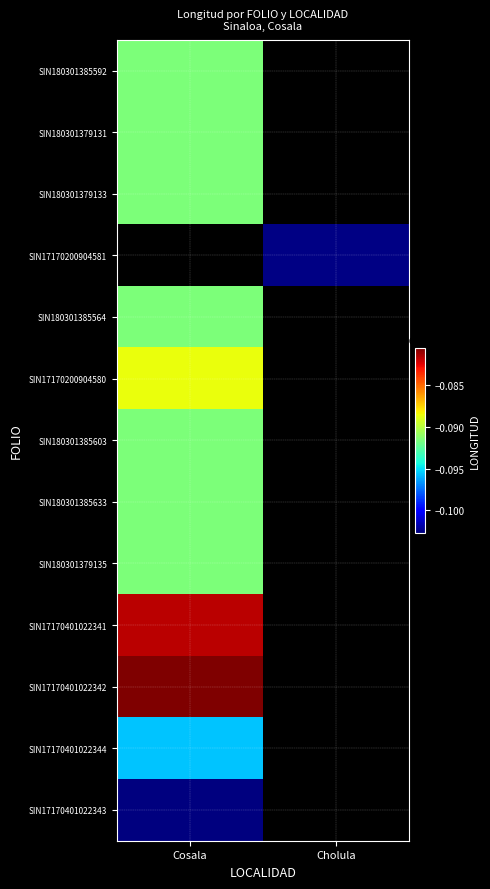

Which label corresponds to the smallest value in the chart?

Cosala